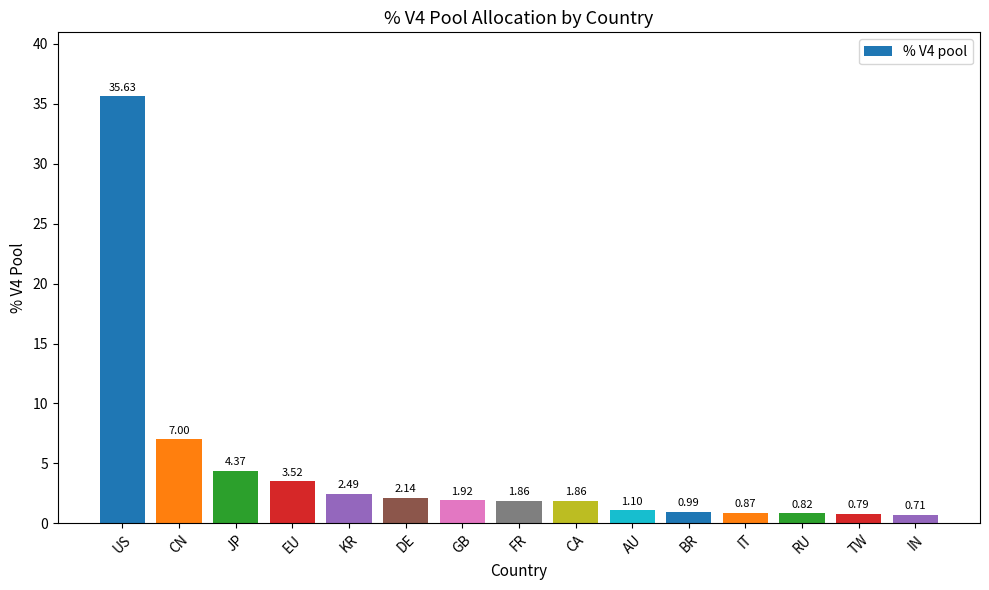

How many series are shown in this chart?

1